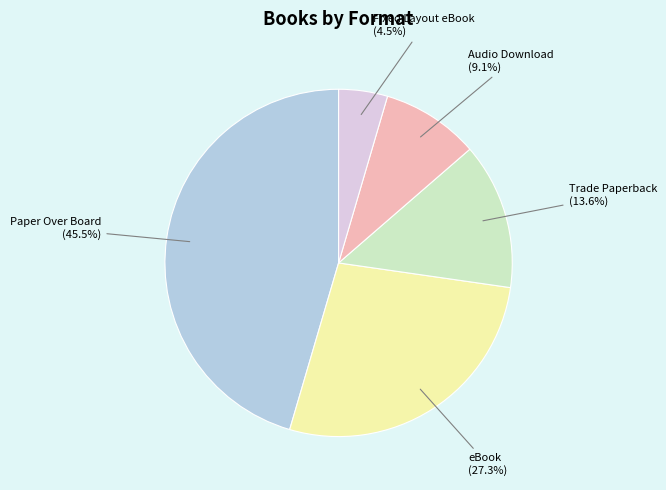

Is there any slice that represents more than half of the pie?

No